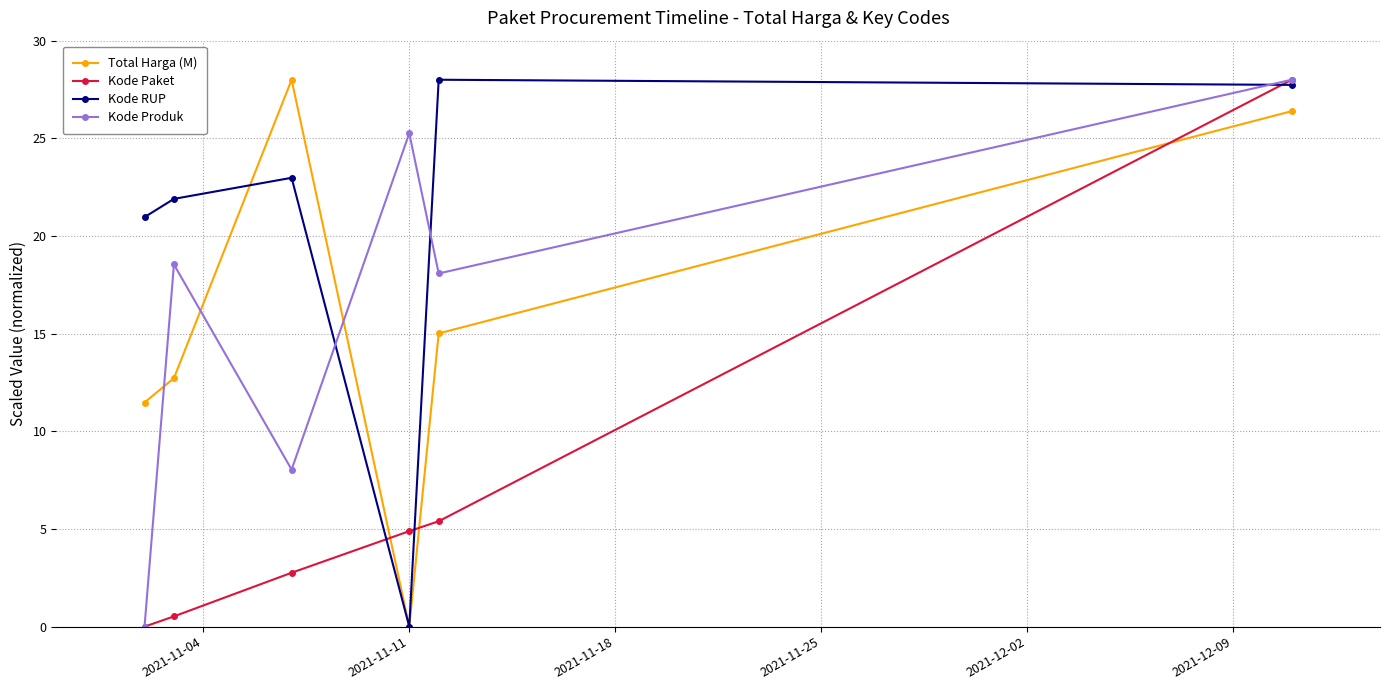

At how many categories does at least one series exceed 4?

6